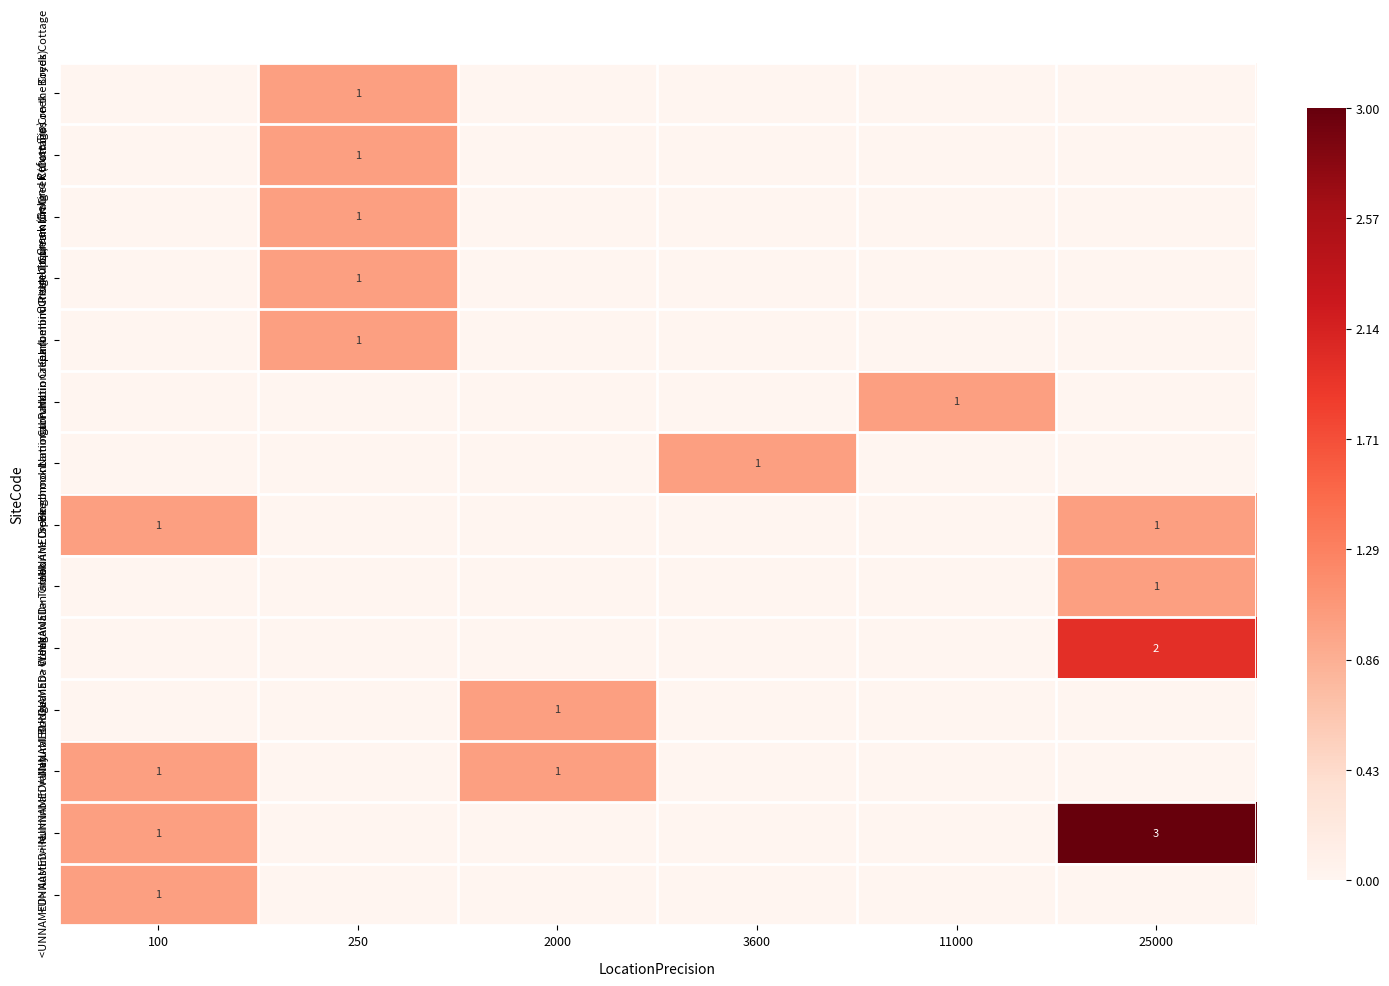

How many values in the Lamington National park series exceed 0?

1